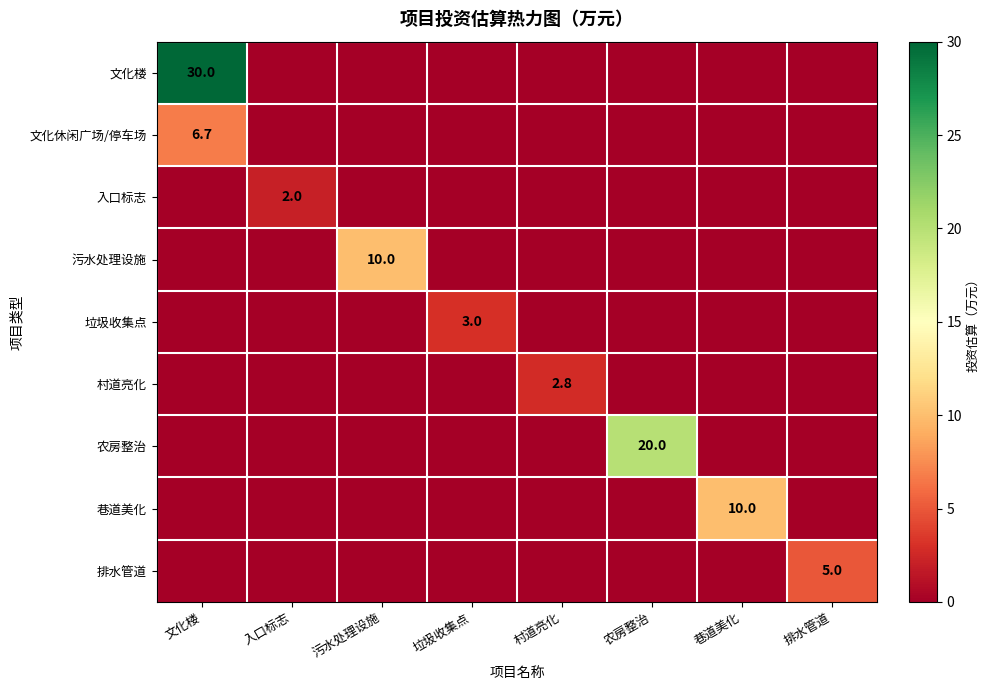

The 巷道美化 series shows 6.1 at 巷道美化. True or false?

False